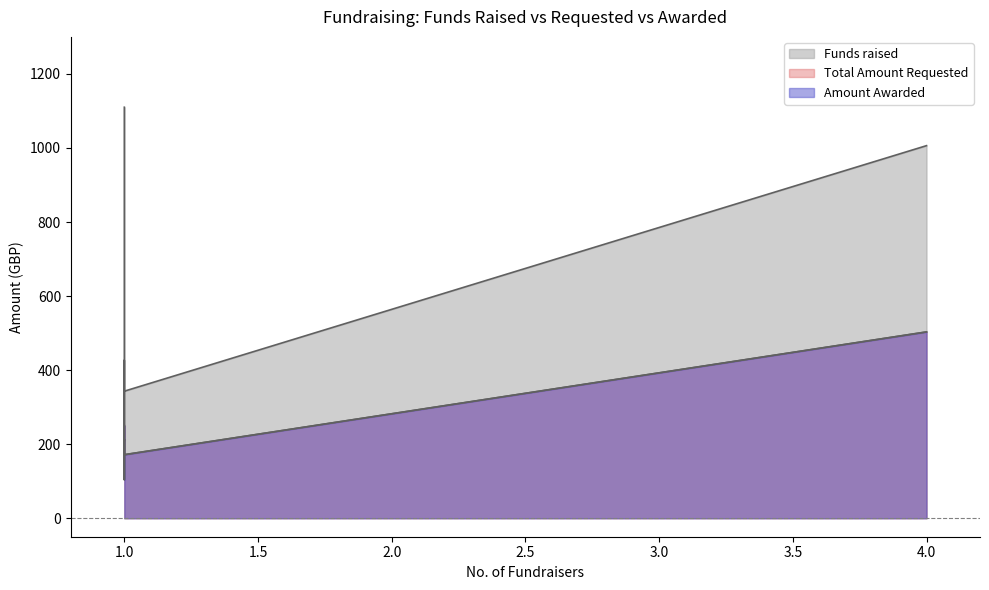

What are all the series names shown in the legend?

Funds raised, Total Amount Requested, Amount Awarded